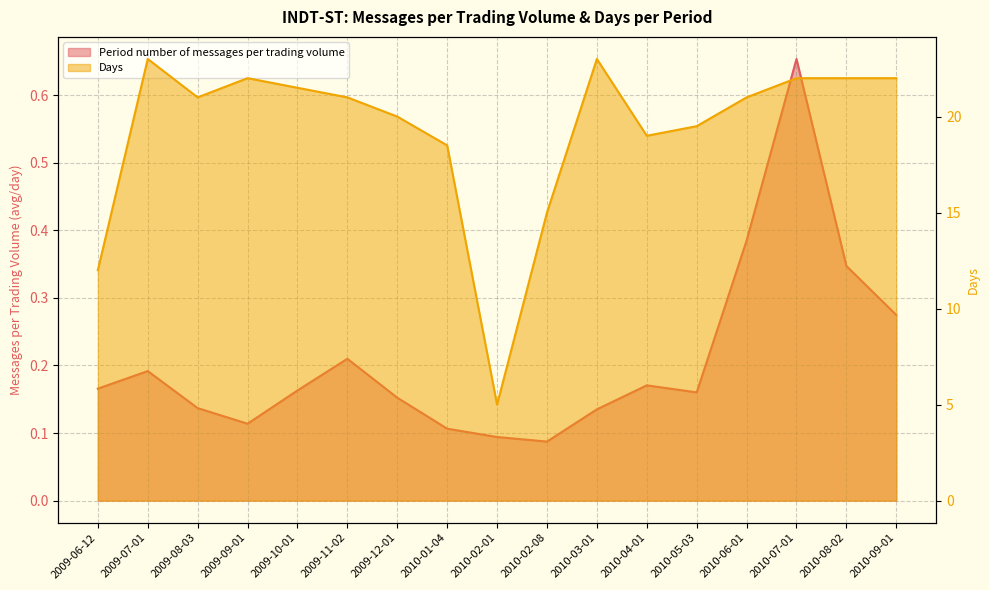

What is the approximate value of Period number of messages per trading volume at 2010-08-02?

0.3